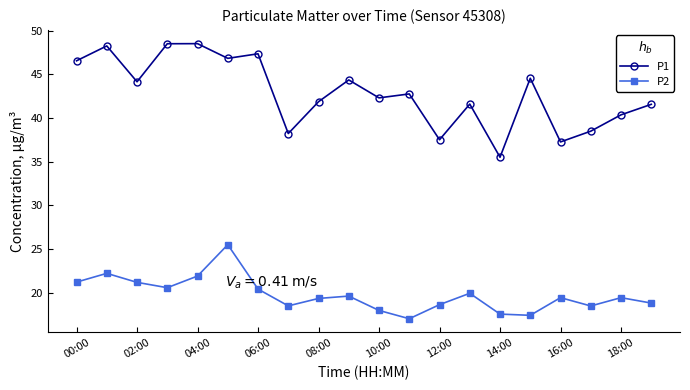

Which series has the largest range (max minus min)?

P1